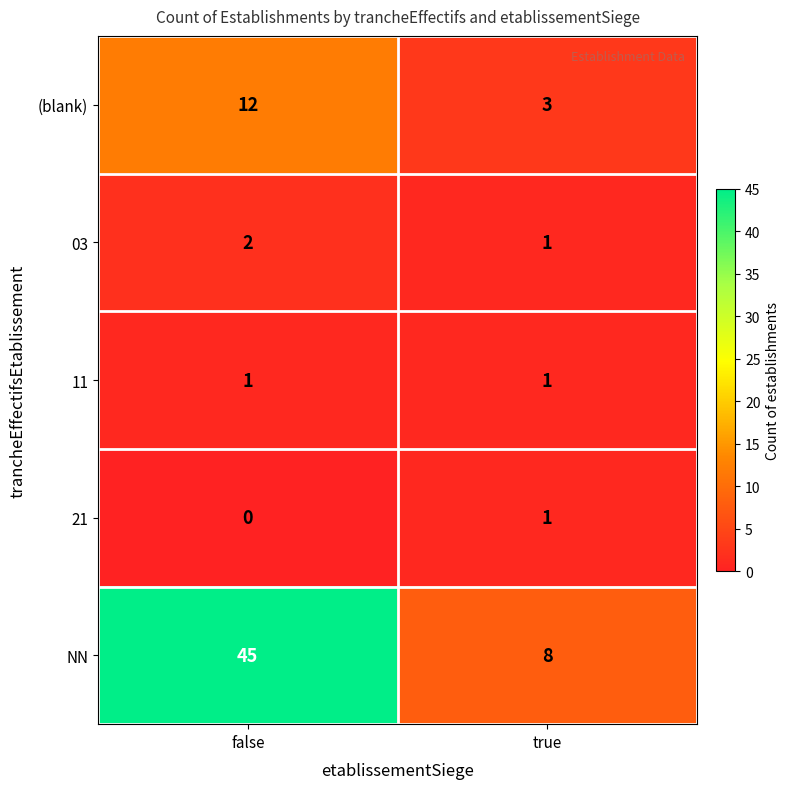

At which label is 03 closest to 1?

true